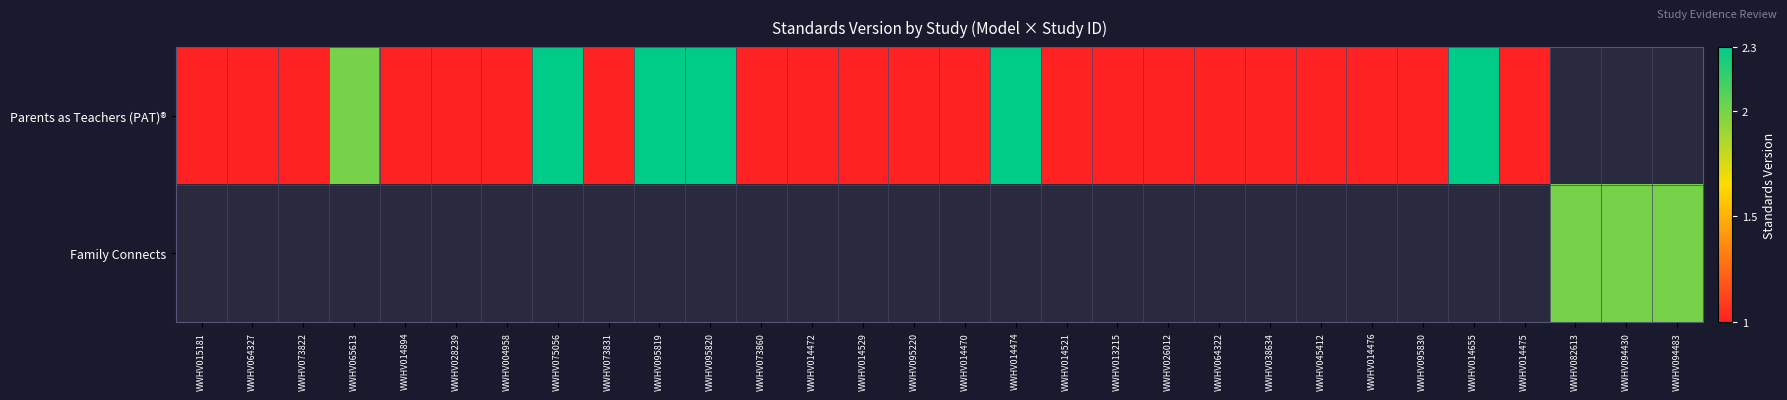

Rank the categories by Parents as Teachers (PAT)® value from lowest to highest.

WWHV015181, WWHV064327, WWHV073822, WWHV014894, WWHV028239, WWHV004958, WWHV073831, WWHV073860, WWHV014472, WWHV014529, WWHV095220, WWHV014470, WWHV014521, WWHV013215, WWHV026012, WWHV064322, WWHV038634, WWHV045412, WWHV014476, WWHV095830, WWHV014475, WWHV065613, WWHV075056, WWHV095819, WWHV095820, WWHV014474, WWHV014655, WWHV082613, WWHV094430, WWHV094483